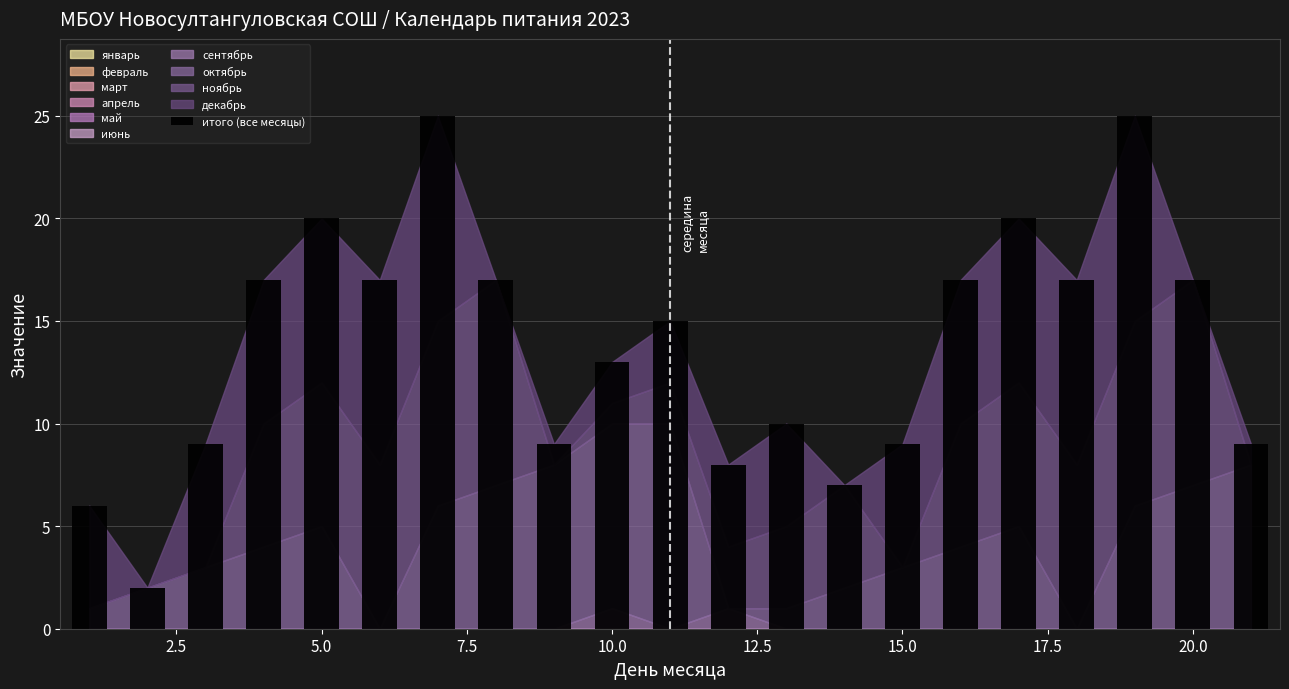

What is the value of the 16th bar from the left?

17